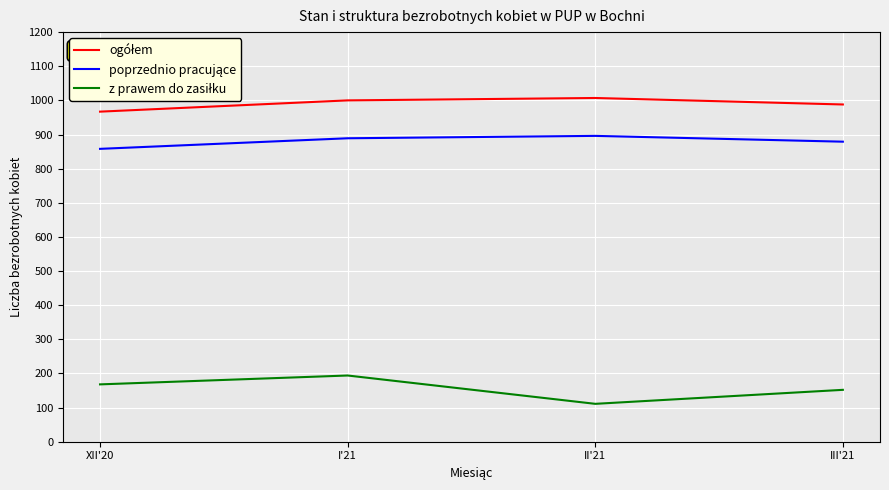

What is the smallest value displayed?

111